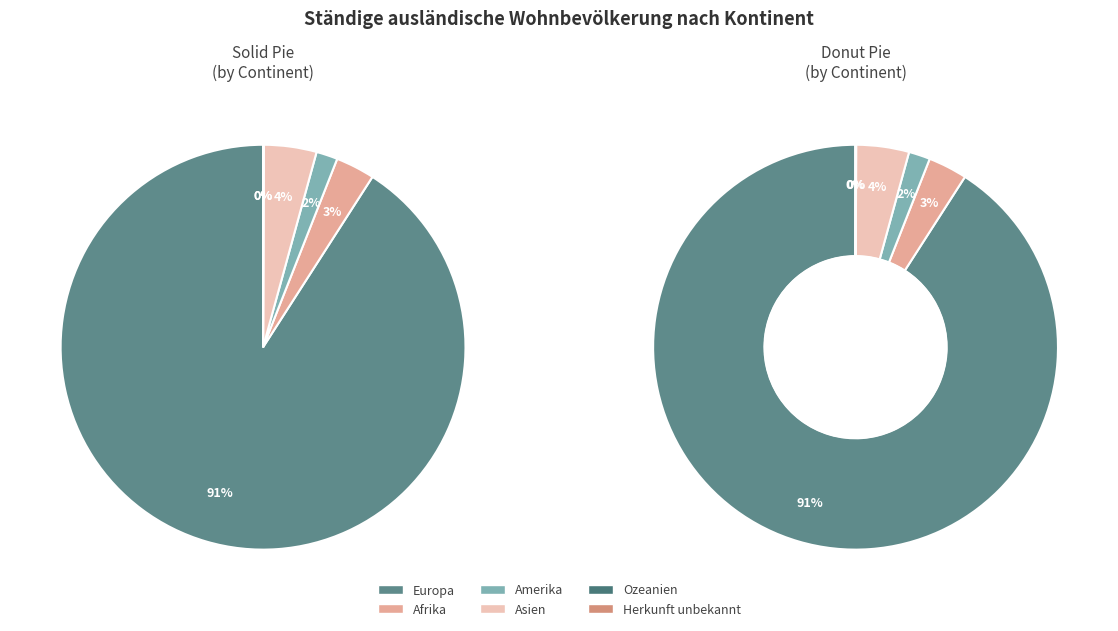

Combined, what portion of the pie is Amerika and Europa?

92.6%